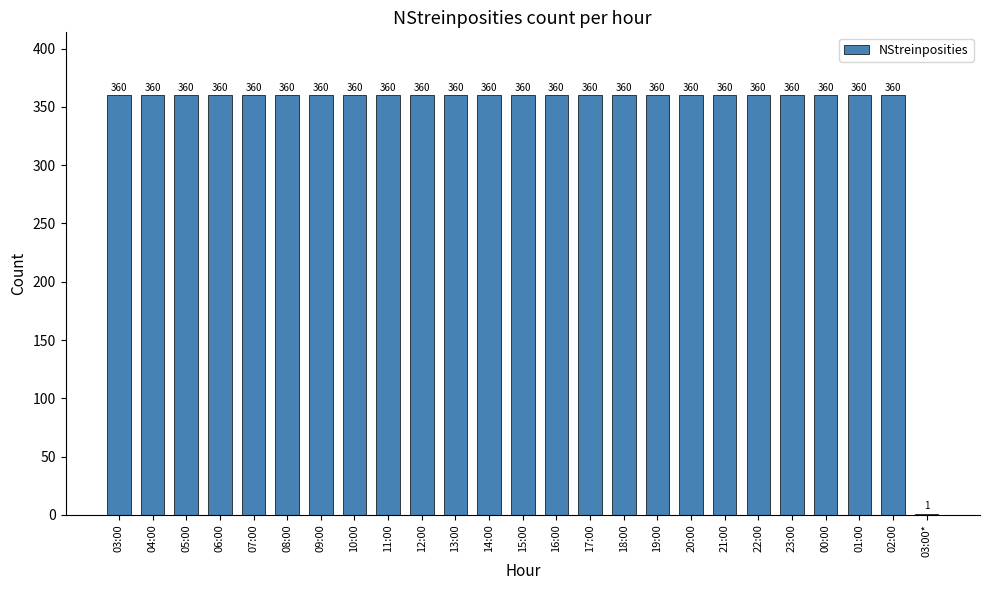

Is it true that the value at 03:00 is 360?

True